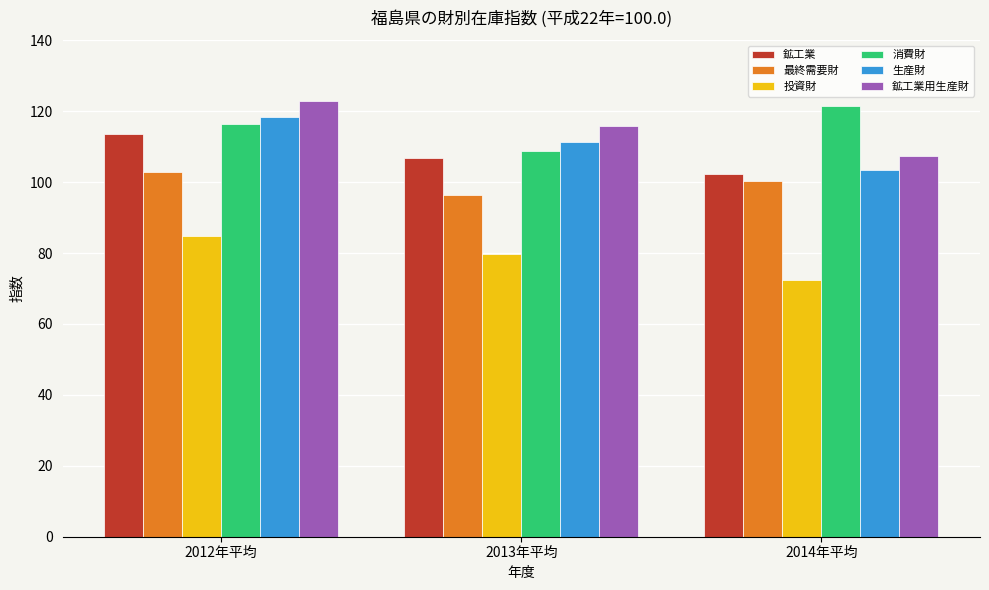

What is the average value of the 投資財 series?

79.0